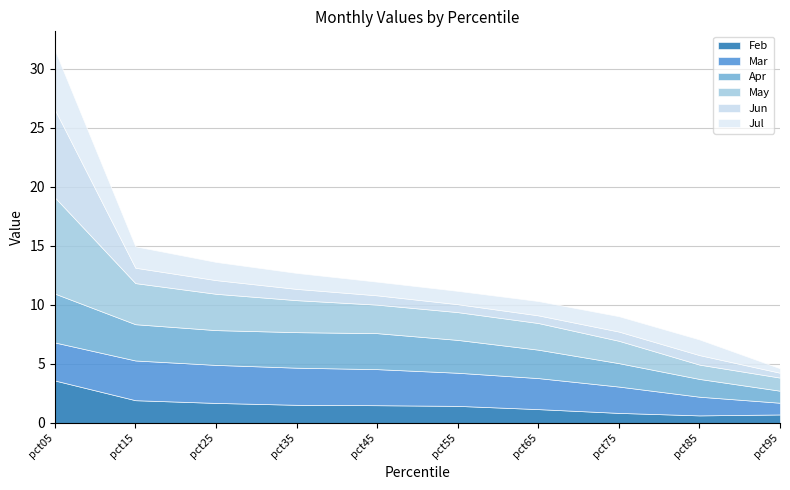

True or false: Feb and Apr intersect in this chart.

False